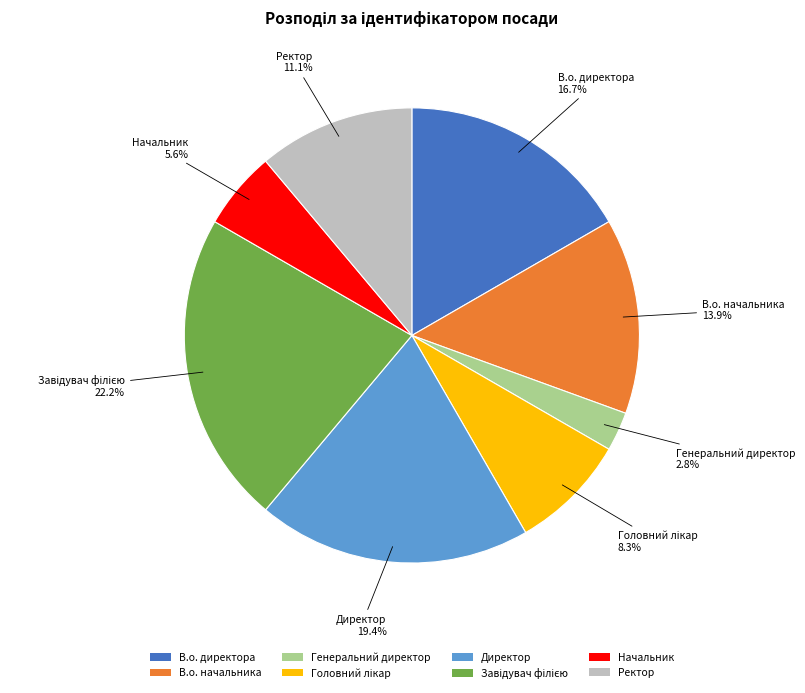

What percentage is the В.о. начальника slice, to the nearest percent?

14%